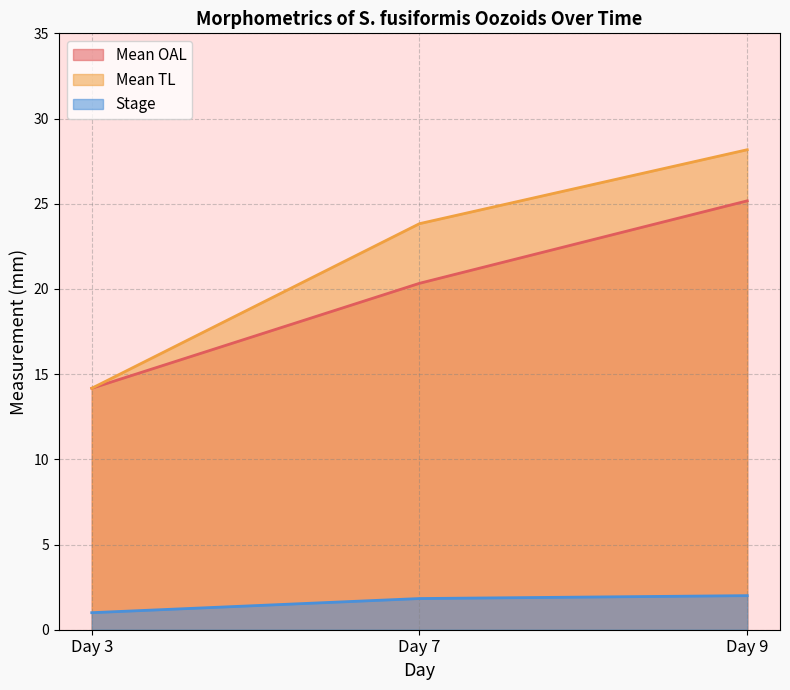

What is the maximum value shown in the chart?

28.2